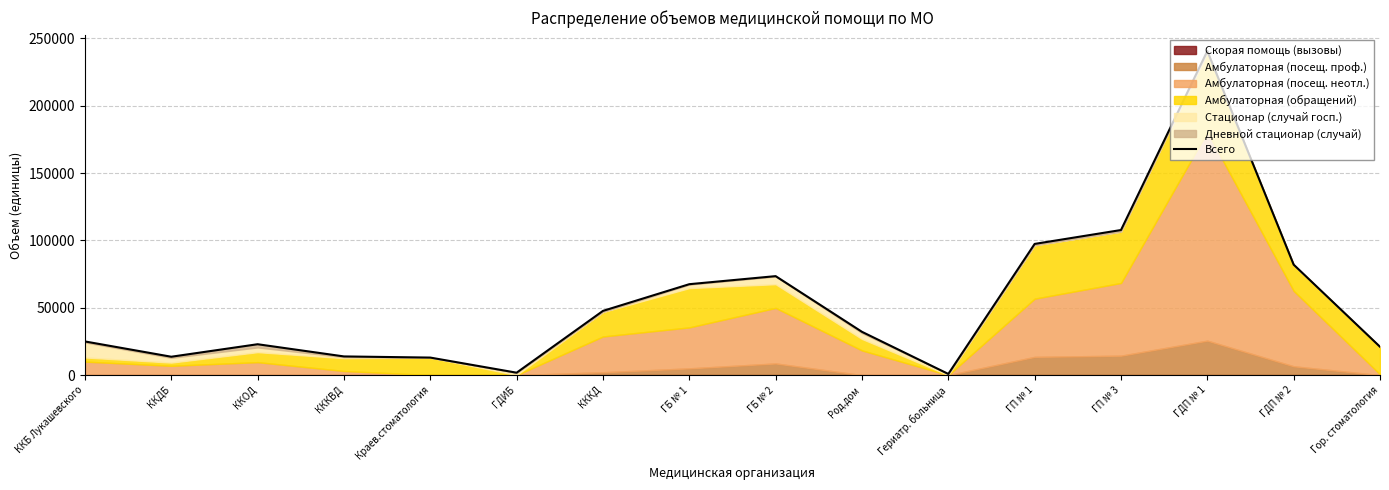

What is the ratio of the value at ГДП № 2 to the value at ККОД?

3.6